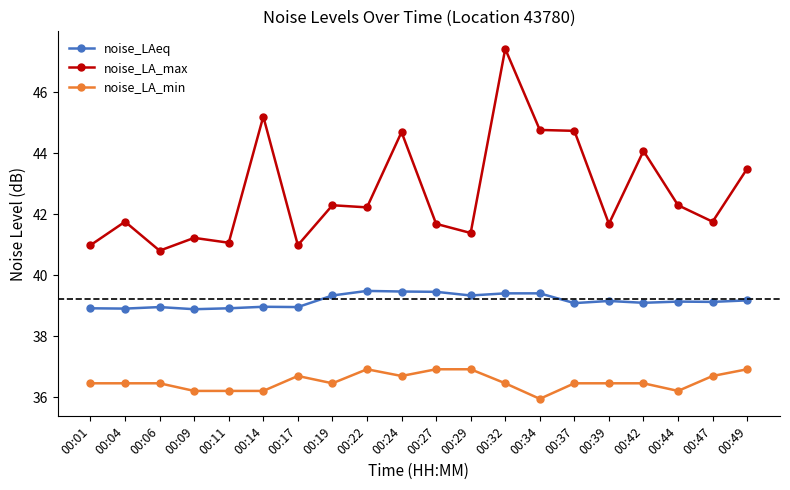

What are all the series names shown in the legend?

noise_LAeq, noise_LA_max, noise_LA_min